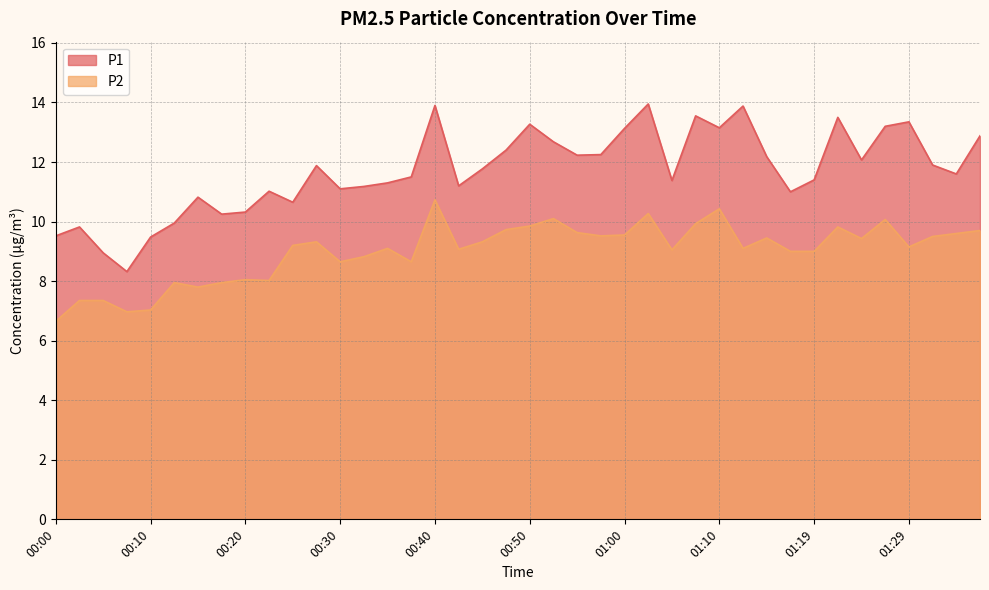

The value of P1 at 00:15 is 10.8. True or false?

True